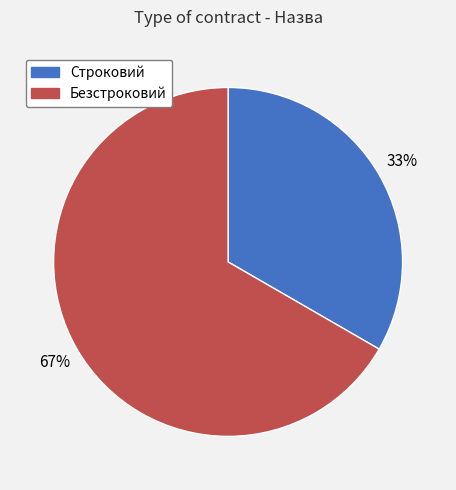

What percentage is the Строковий slice, to the nearest percent?

33%